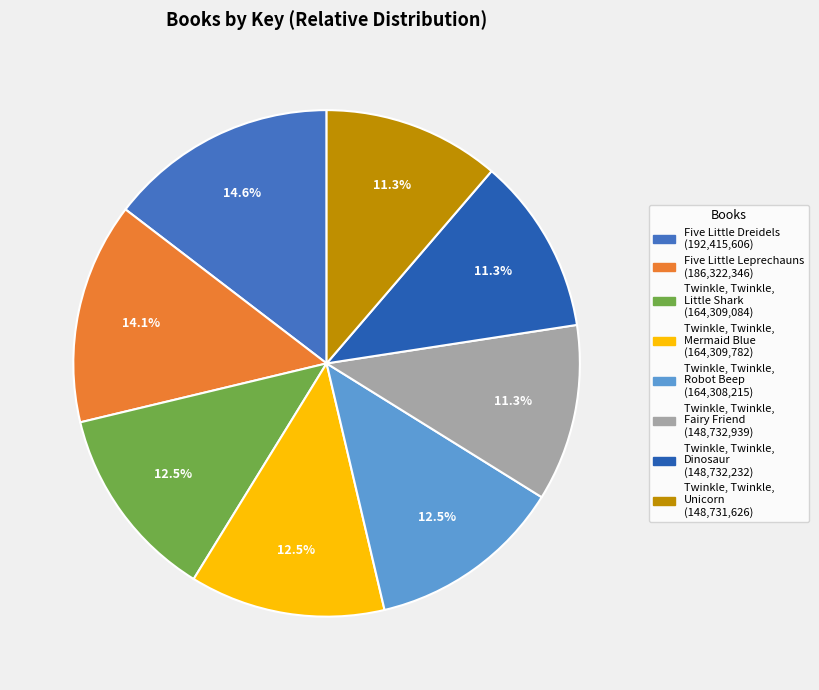

To the nearest percent, what percentage of the pie is Five Little Leprechauns?

14%